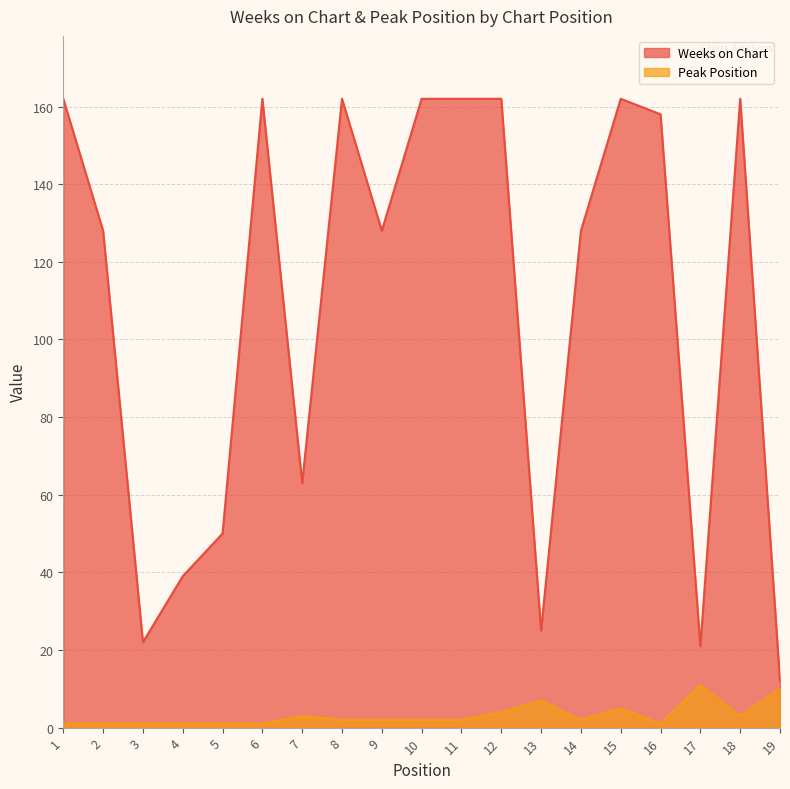

What is the value of the Peak Position point at the 9th from the left?

2